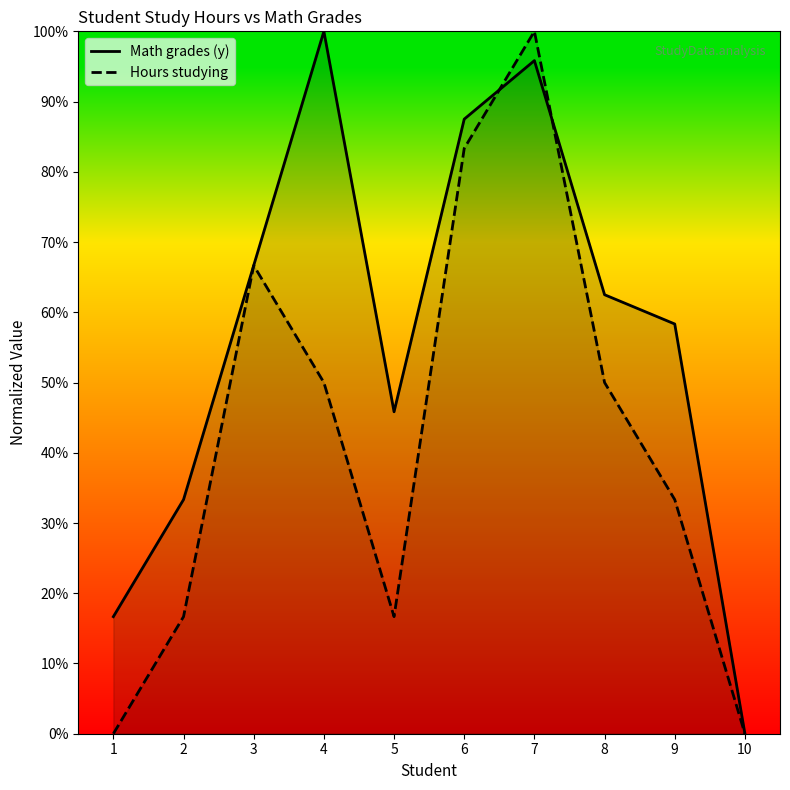

Is the value of Math grades (y) at 8 greater than the value of Hours studying at 4?

Yes